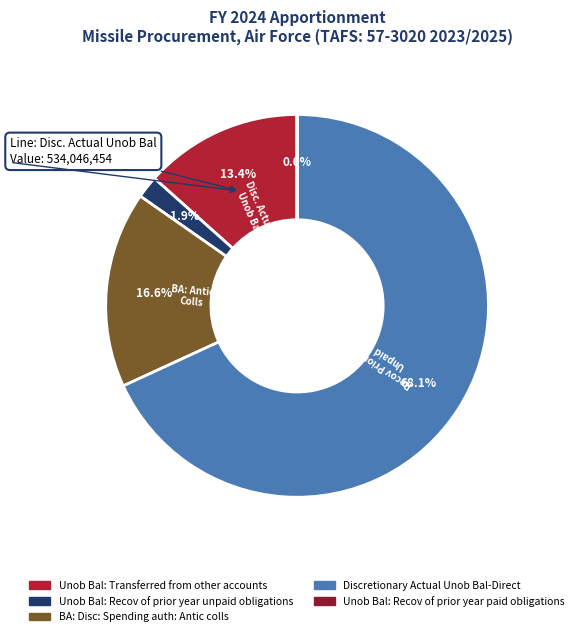

Which has a higher value, Unob Bal: Recov of prior year unpaid obligations or Unob Bal: Transferred from other accounts?

Unob Bal: Transferred from other accounts